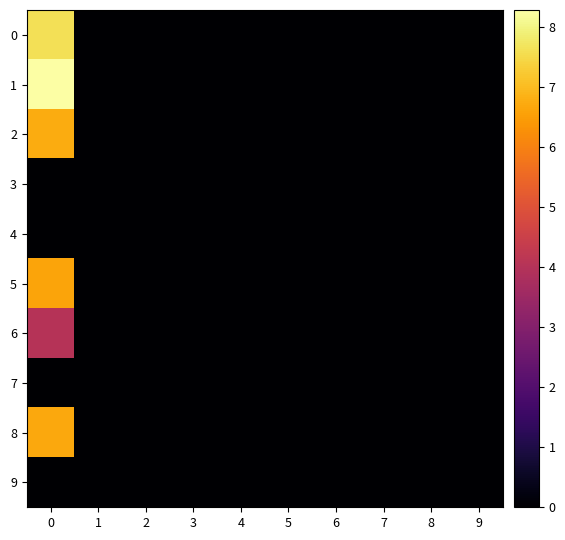

Rank the series at 0 from highest to lowest value.

row_1, row_0, row_2, row_8, row_5, row_6, row_3, row_4, row_7, row_9